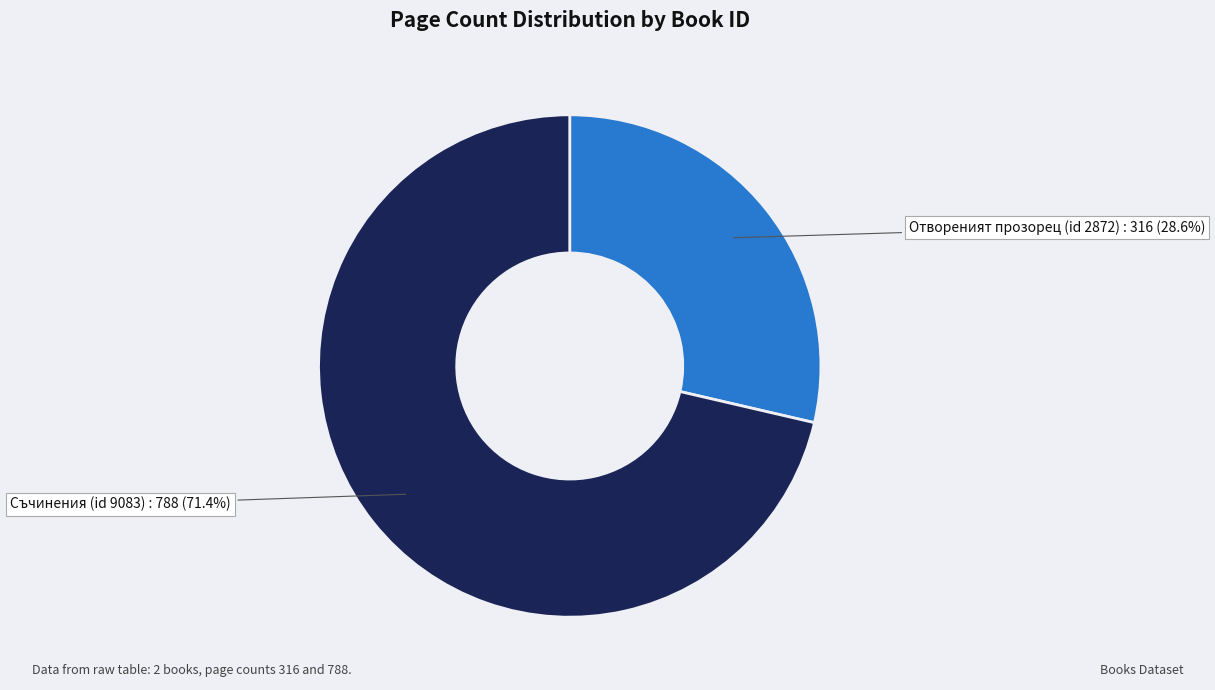

Does any single category account for the majority?

Yes